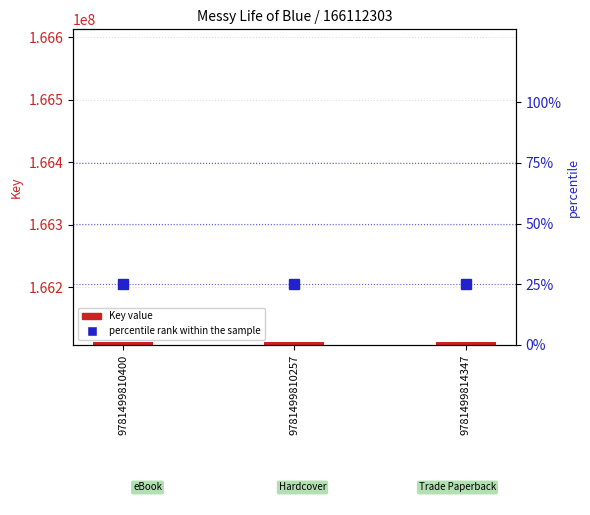

Reading left to right, what are all the values shown in this chart?

Key value: 166112303	166112303	166112303
percentile rank within the sample: 25	25	25